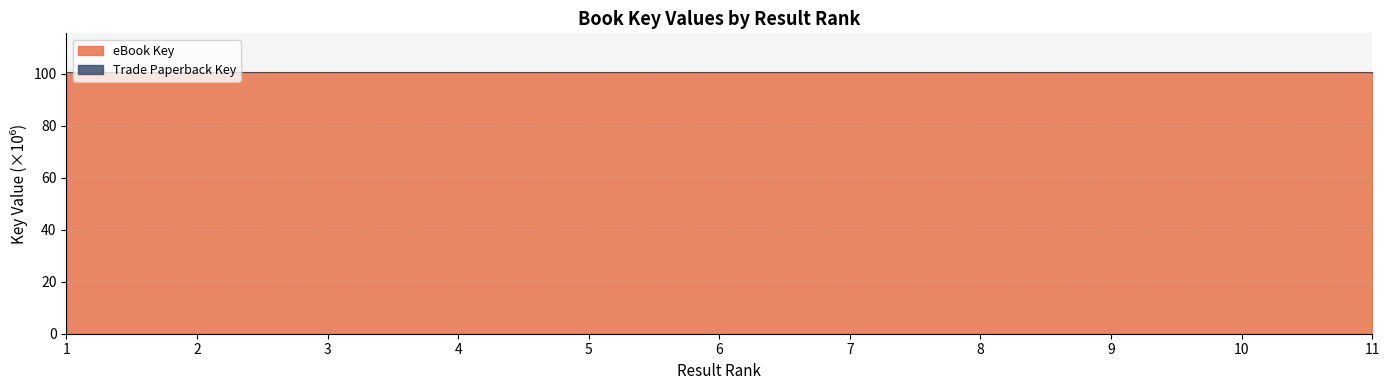

True or false: eBook Key and Trade Paperback Key cross at least once.

False